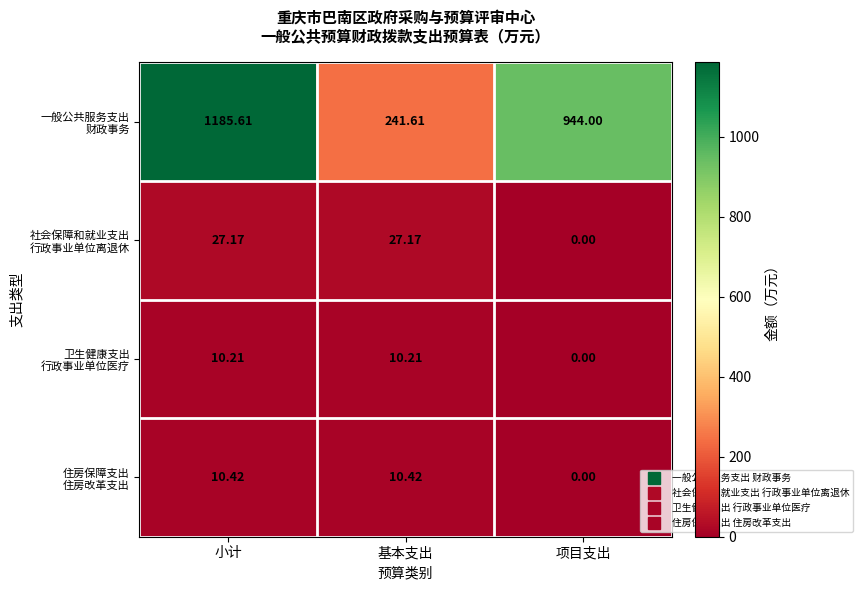

How many categories are shown in the chart?

3